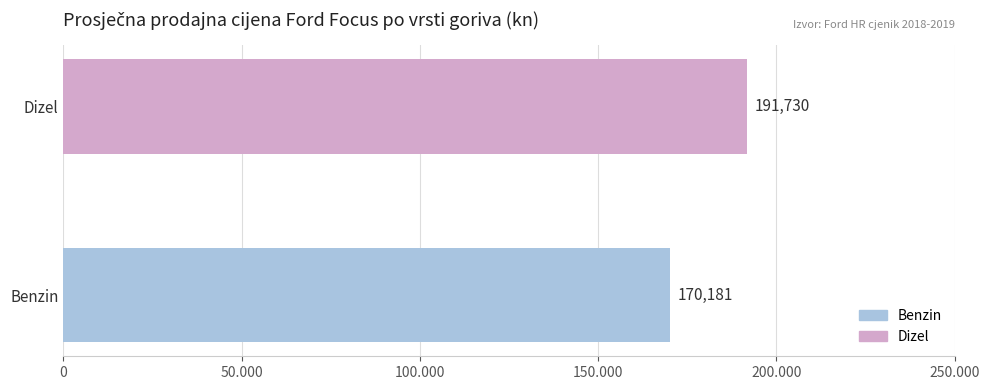

What are all the series names shown in the legend?

Benzin, Dizel